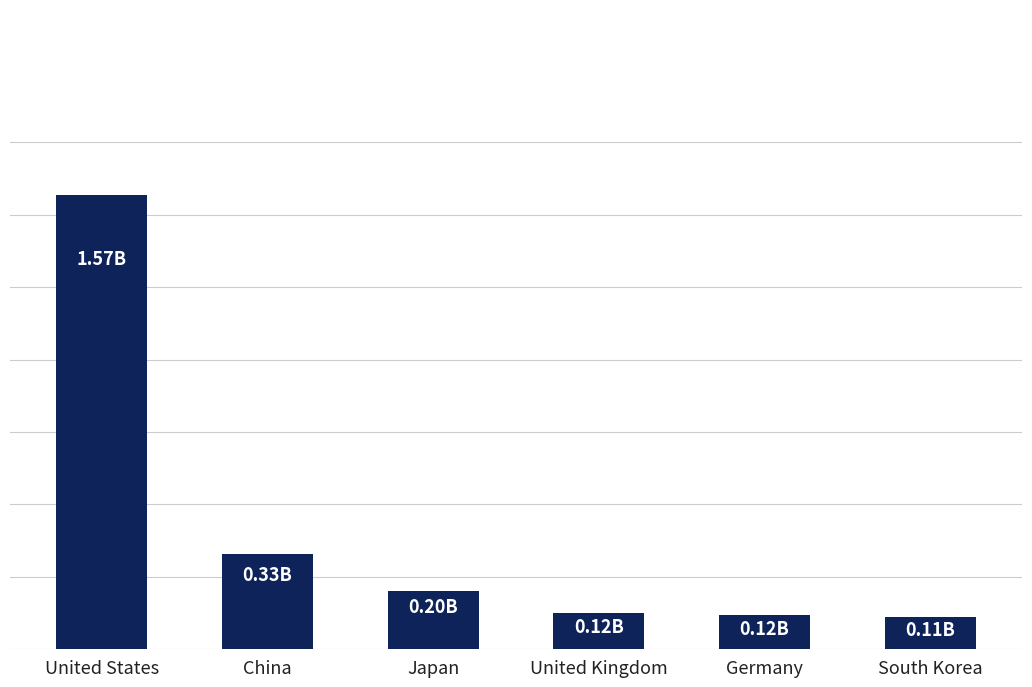

Is it true that the value at China is 165318630?

False